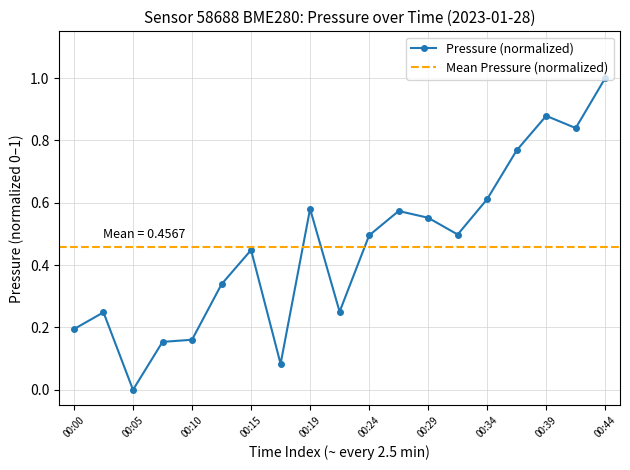

The chart shows a value of 0.8 at 00:41. True or false?

True